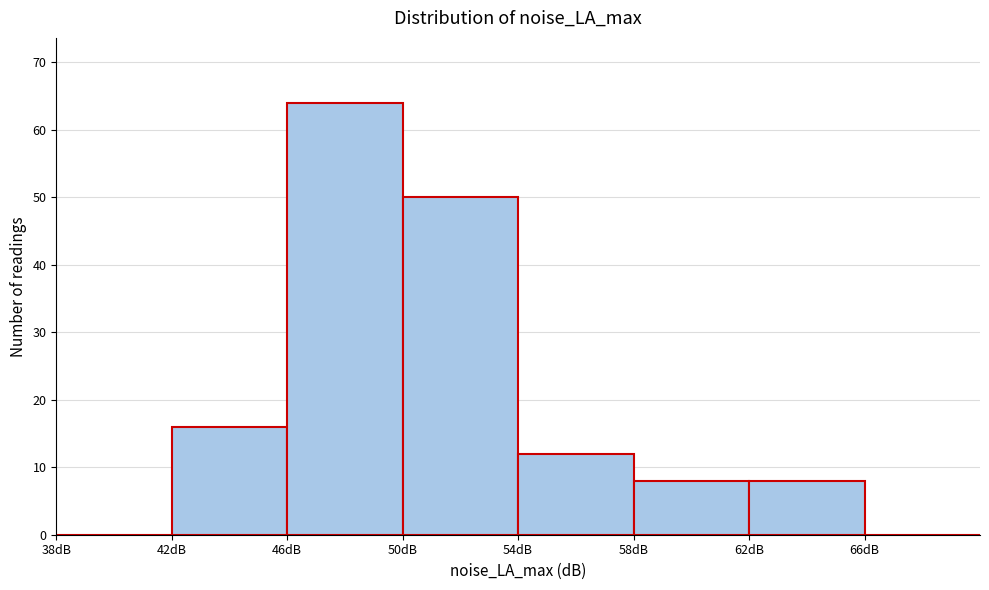

Reading left to right, transcribe this chart: for each bar, give the range it covers on the x-axis and its height. The values are not printed on the chart, so give them approximately, as read against the axis.

38 to 42: 0
42 to 46: 16
46 to 50: 64
50 to 54: 50
54 to 58: 12
58 to 62: 8
62 to 66: 8
66 to 70: 0